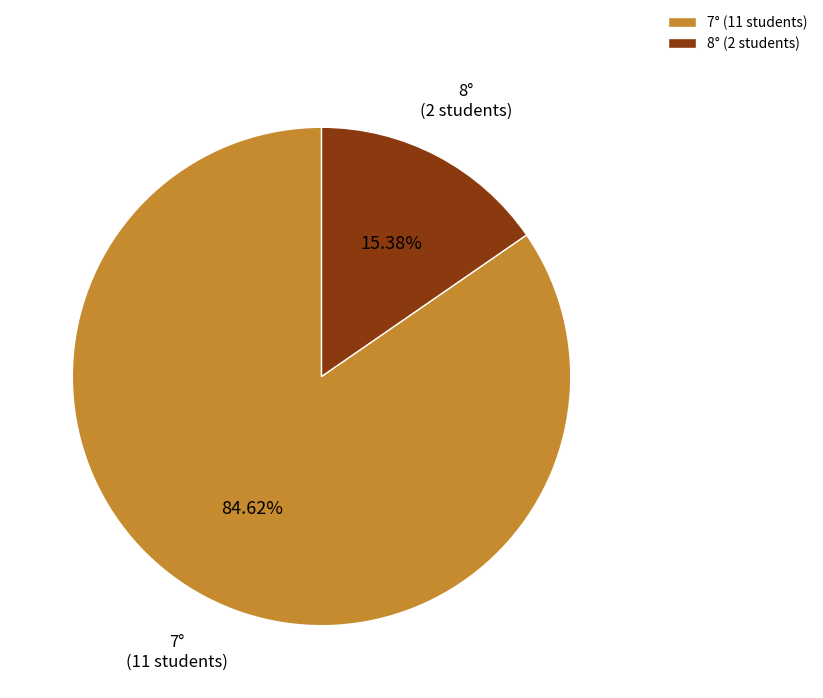

What is the total percentage of 7° and 8°?

100.0%